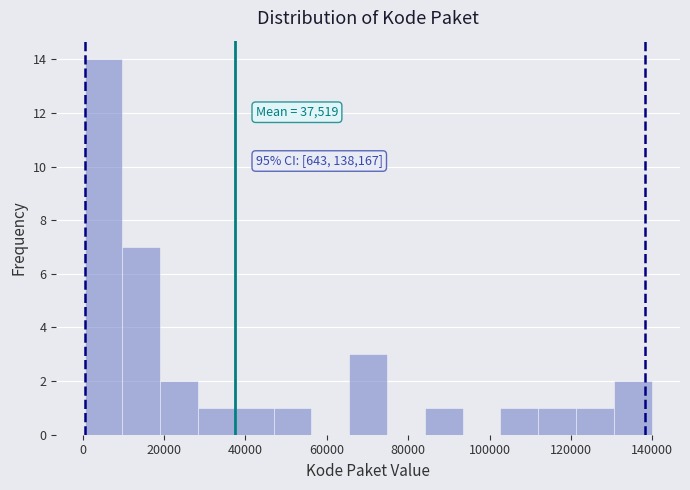

Over which range of the x-axis is the bar tallest?

0 to 10000